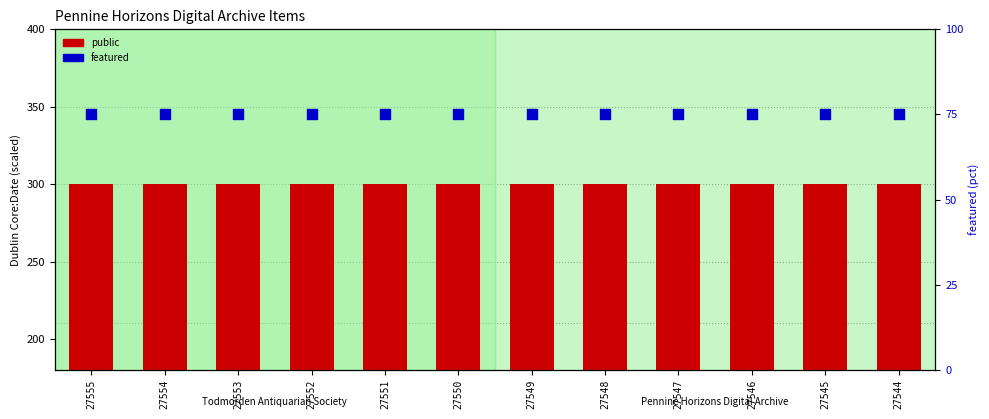

Is the value of public at 27546 greater than the value of featured at 27551?

Yes